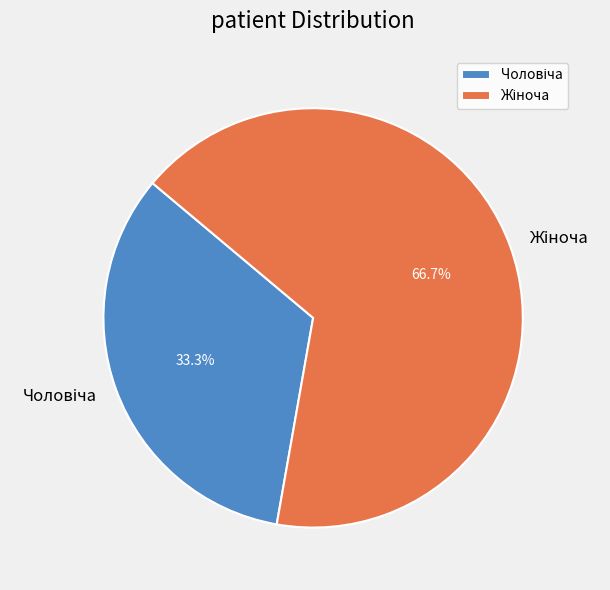

Is there any slice that represents more than half of the pie?

Yes